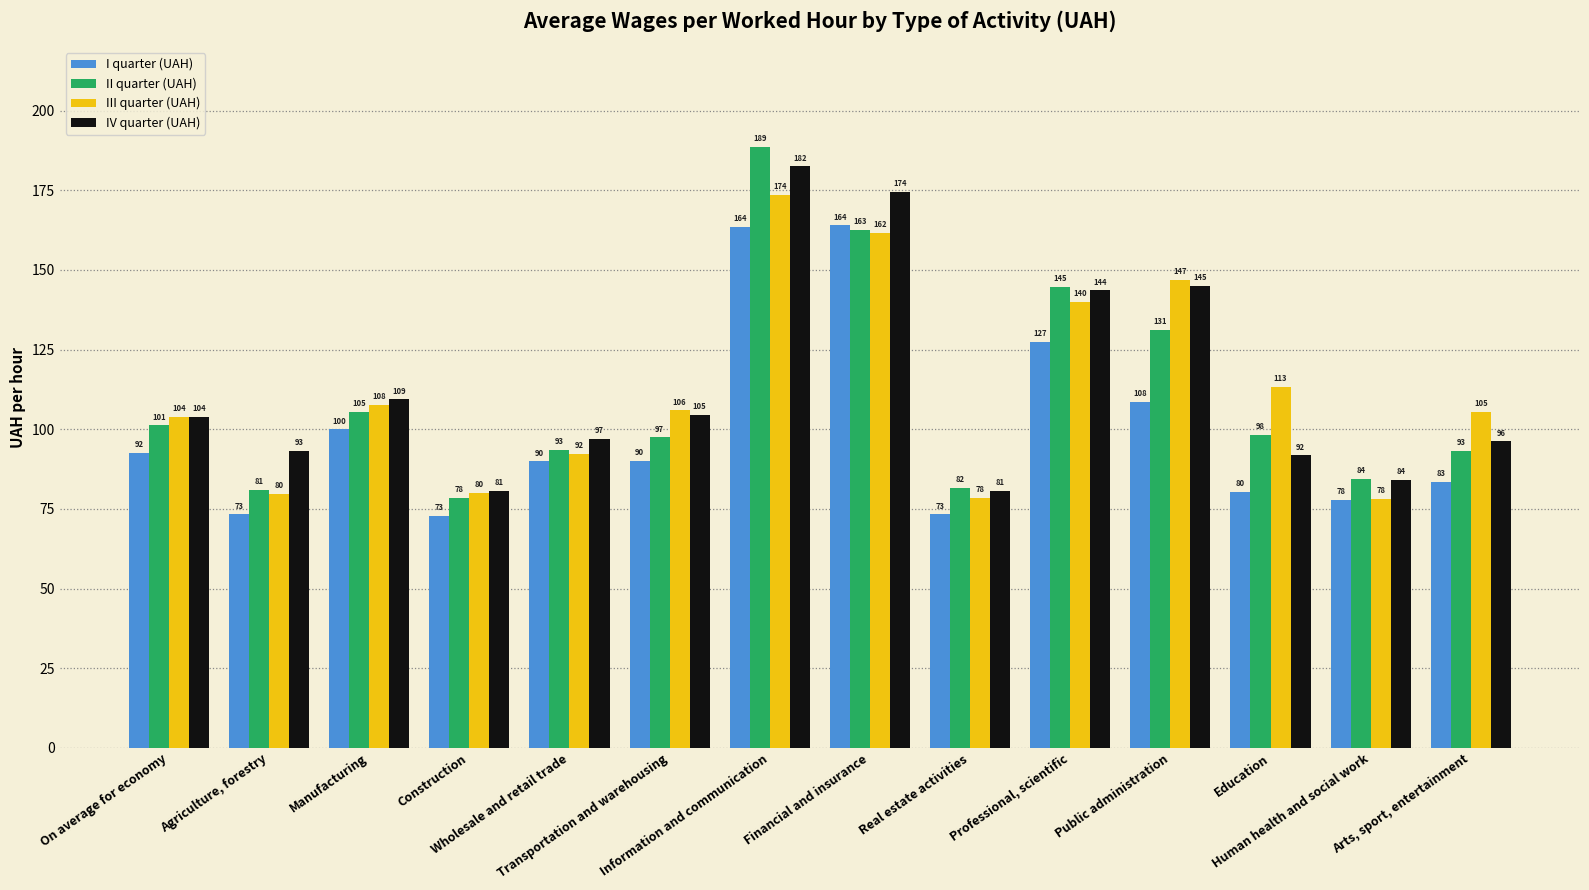

What is the difference between the maximum and minimum values in the III quarter (UAH) series?

95.6